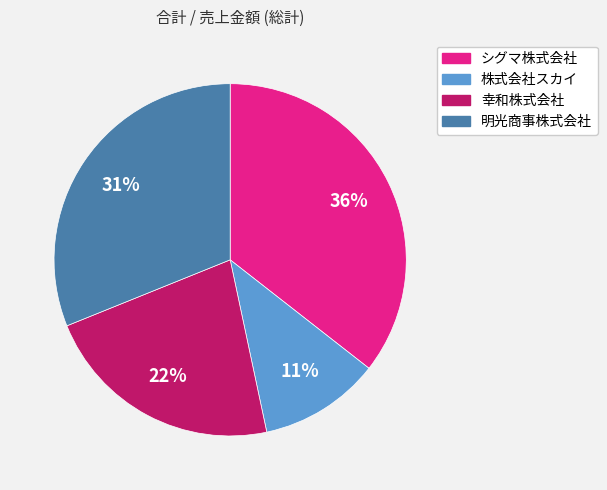

To the nearest percent, what percentage of the pie is 明光商事株式会社?

31%